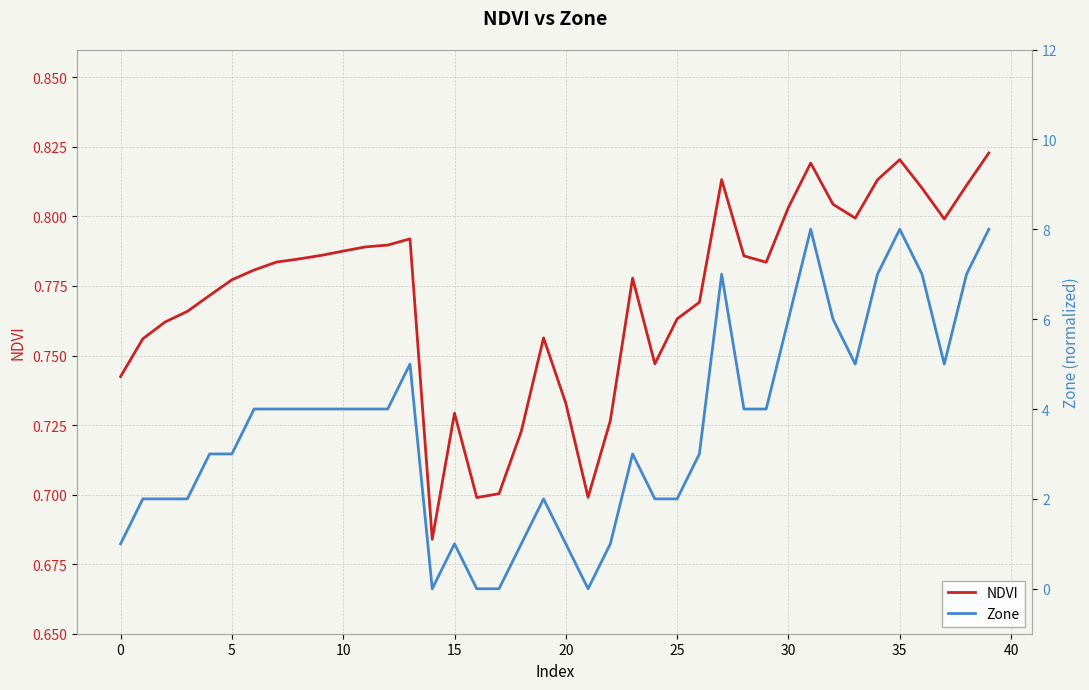

What is the minimum value for NDVI?

0.7